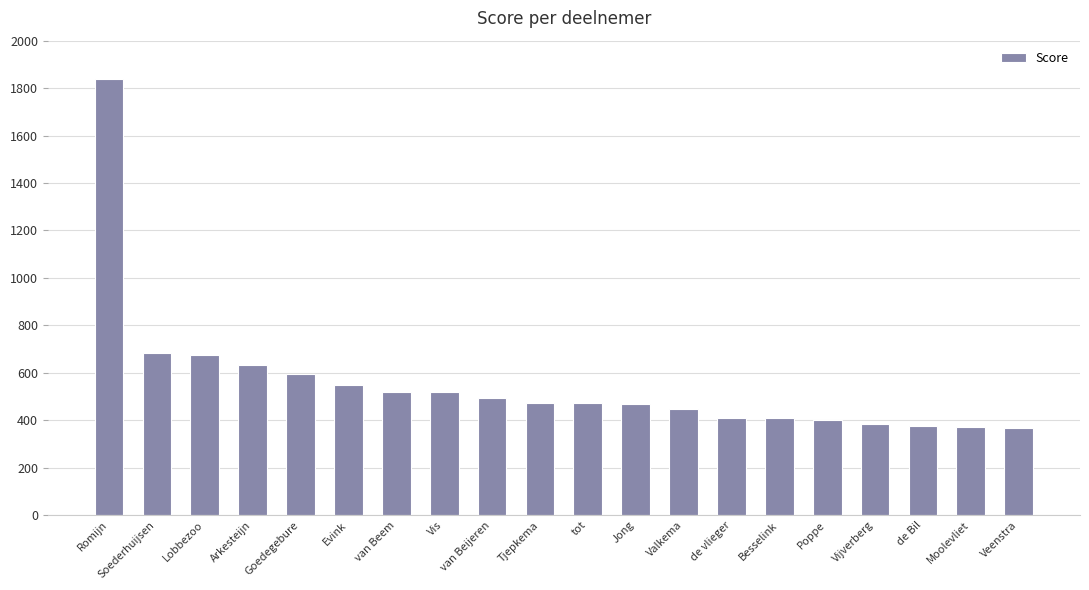

Are the bars grouped side by side (vs. stacked)?

No